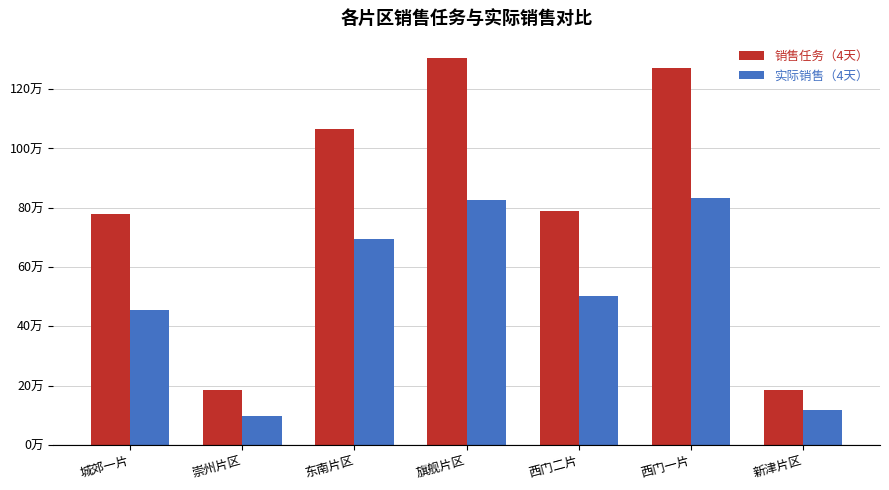

Read the 销售任务（4天） value at 西门二片.

788760.0